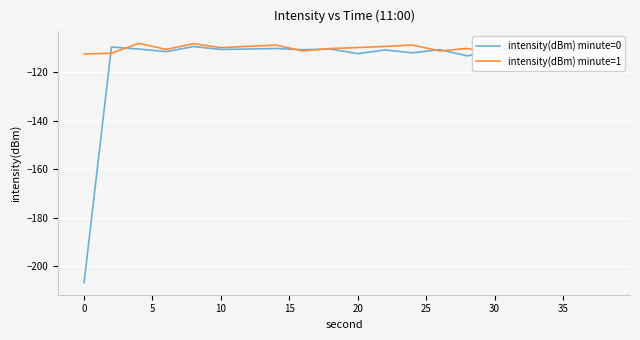

Does the chart display data point markers on the line(s)?

No